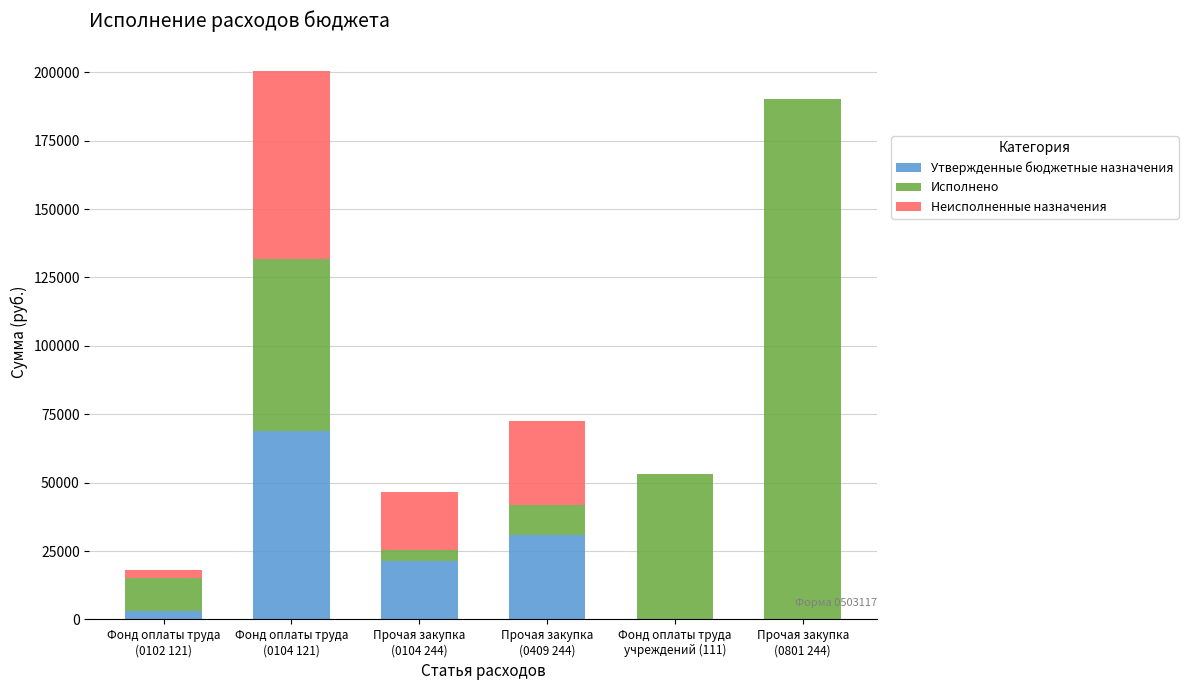

At which label does Утвержденные бюджетные назначения reach its peak?

Фонд оплаты труда
(0104 121)